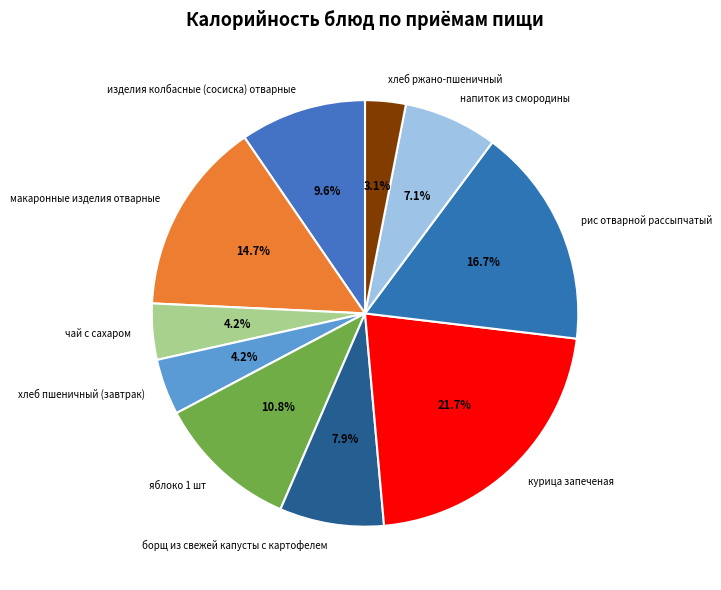

To the nearest percent, what percentage of the pie is хлеб ржано-пшеничный?

3%